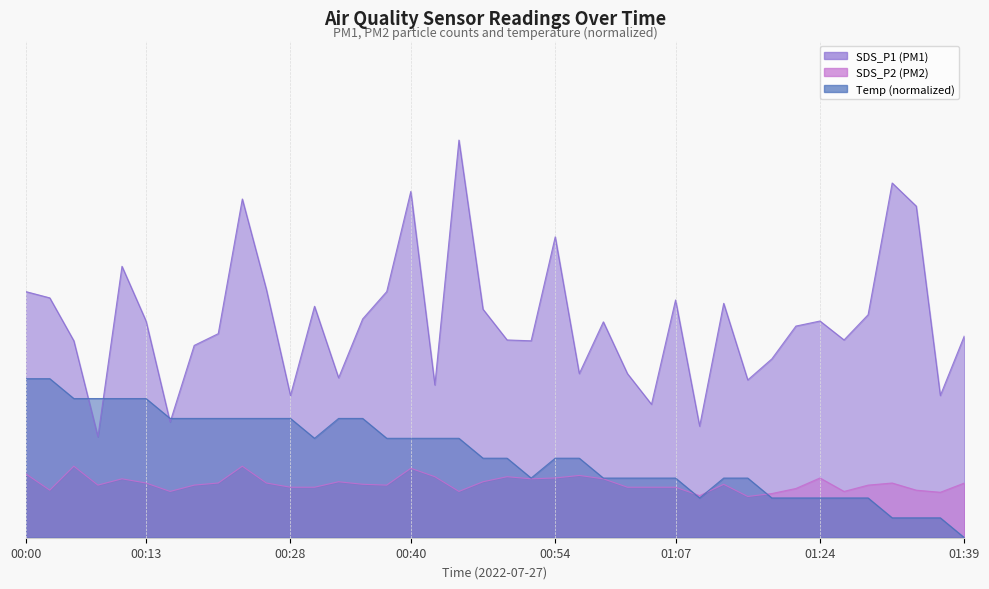

What is the spread (max minus min) of values at 00:42?

2.2